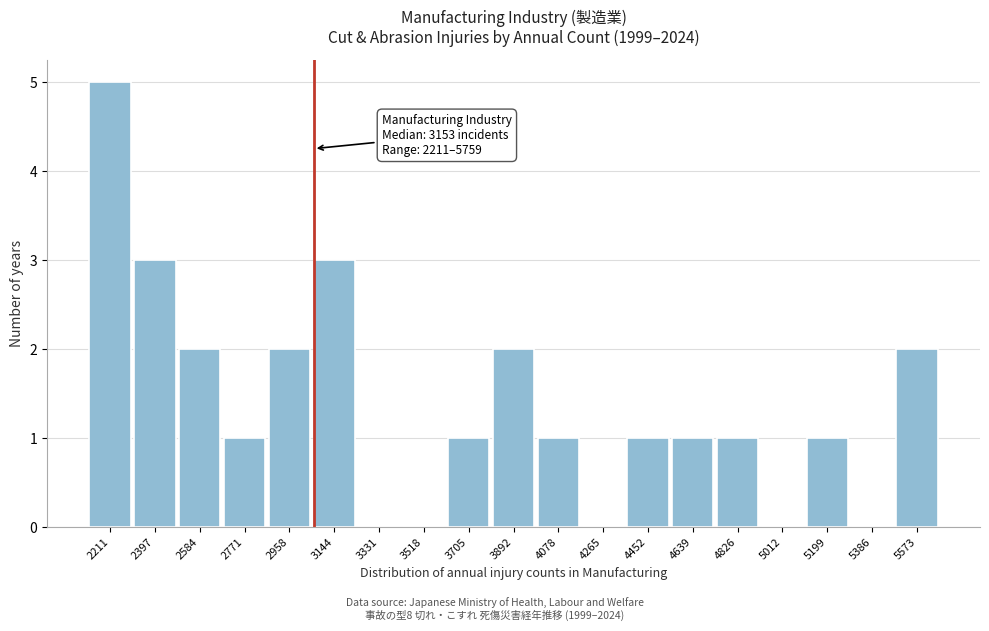

Reading left to right, what are all the values shown in this chart?

2211=5	2397=3	2584=2	2771=1	2958=2	3144=3	3331=0	3518=0	3705=1	3892=2	4078=1	4265=0	4452=1	4639=1	4826=1	5012=0	5199=1	5386=0	5573=2